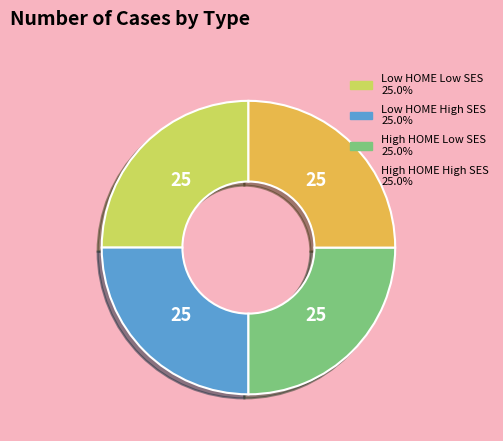

Count the number of slices in the pie.

4